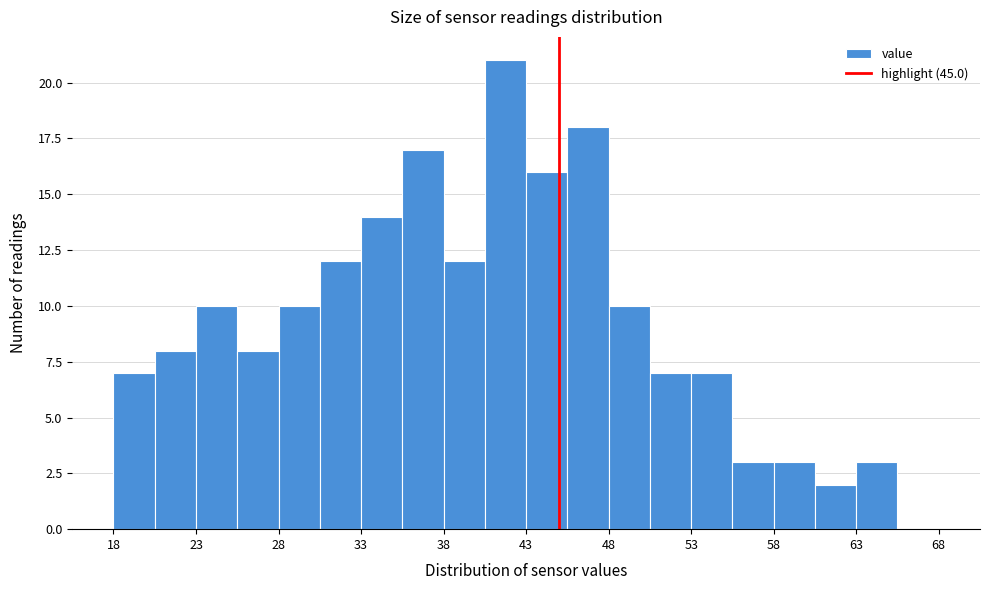

Reading left to right, list every bar in this chart as the range it spans on the x-axis followed by its height. The values are not printed on the chart, so give them approximately, as read against the axis.

18.0 to 20.5: 7
20.5 to 23.0: 8
23.0 to 25.5: 10
25.5 to 28.0: 8
28.0 to 30.5: 10
30.5 to 33.0: 12
33.0 to 35.5: 14
35.5 to 38.0: 17
38.0 to 40.5: 12
40.5 to 43.0: 21
43.0 to 45.5: 16
45.5 to 48.0: 18
48.0 to 50.5: 10
50.5 to 53.0: 7
53.0 to 55.5: 7
55.5 to 58.0: 3
58.0 to 60.5: 3
60.5 to 63.0: 2
63.0 to 65.5: 3
65.5 to 68.0: 0